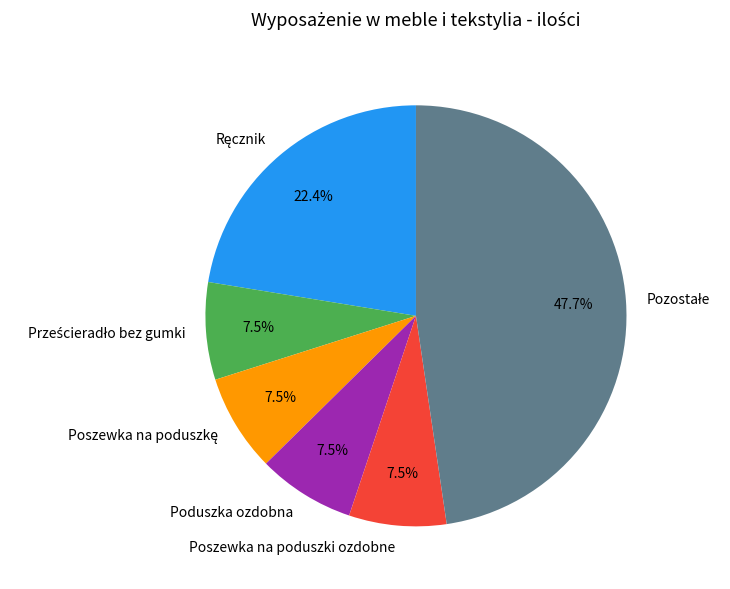

Does Poduszka ozdobna account for over 50% of the chart?

No